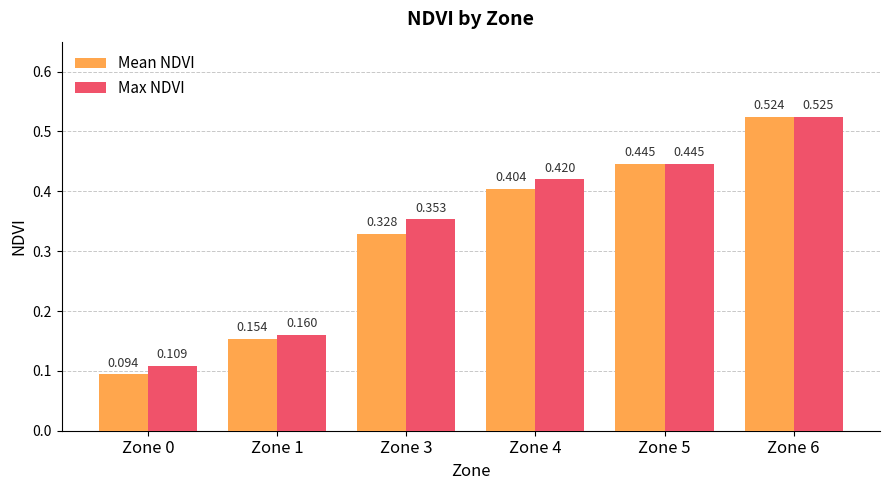

What is the sum of the Max NDVI values at Zone 5 and Zone 3?

0.8